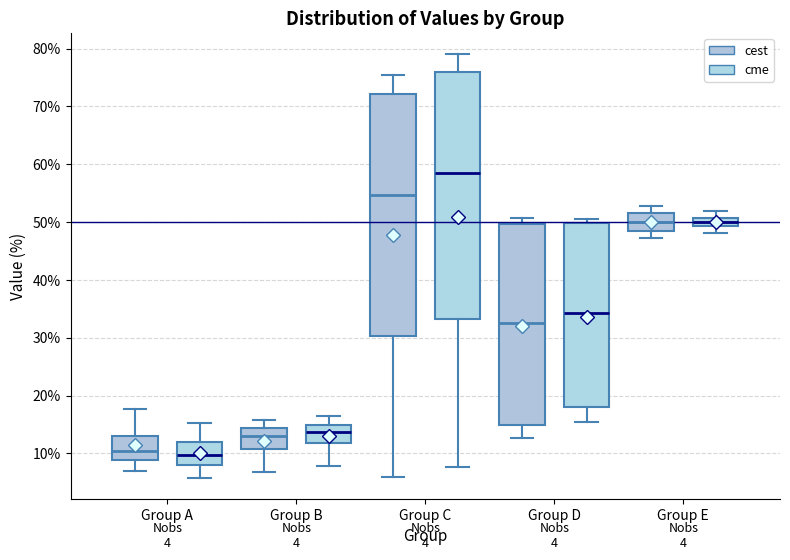

Which box's median line is the highest?

Group C (cme)